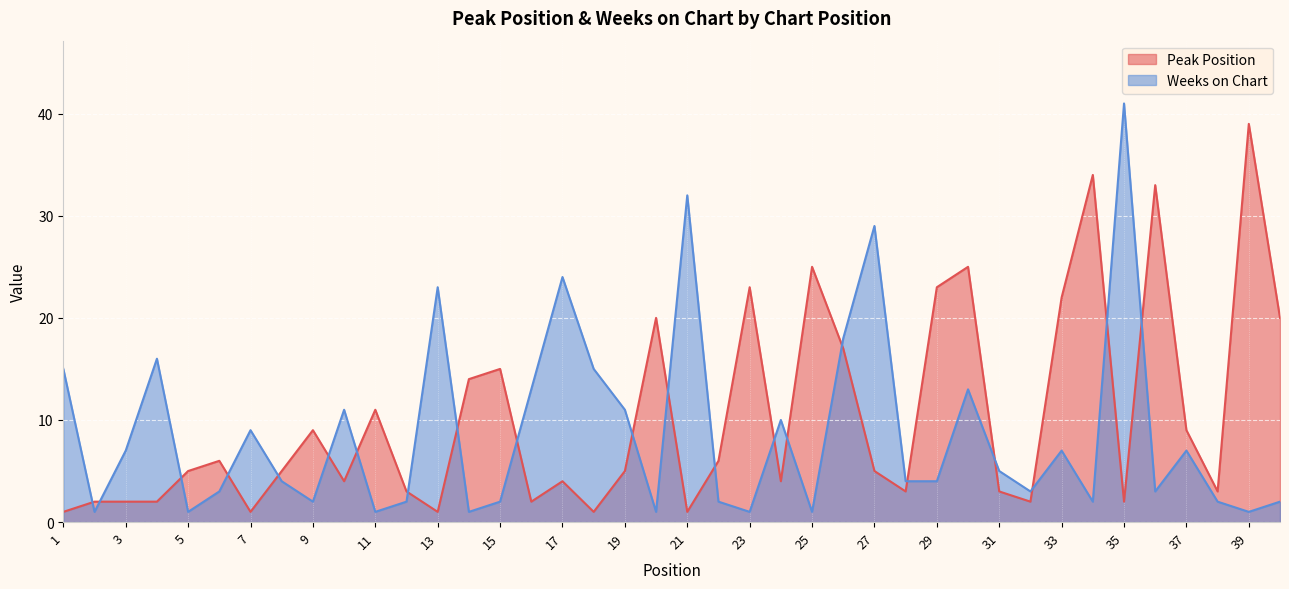

Does the chart display data point markers on the line(s)?

No